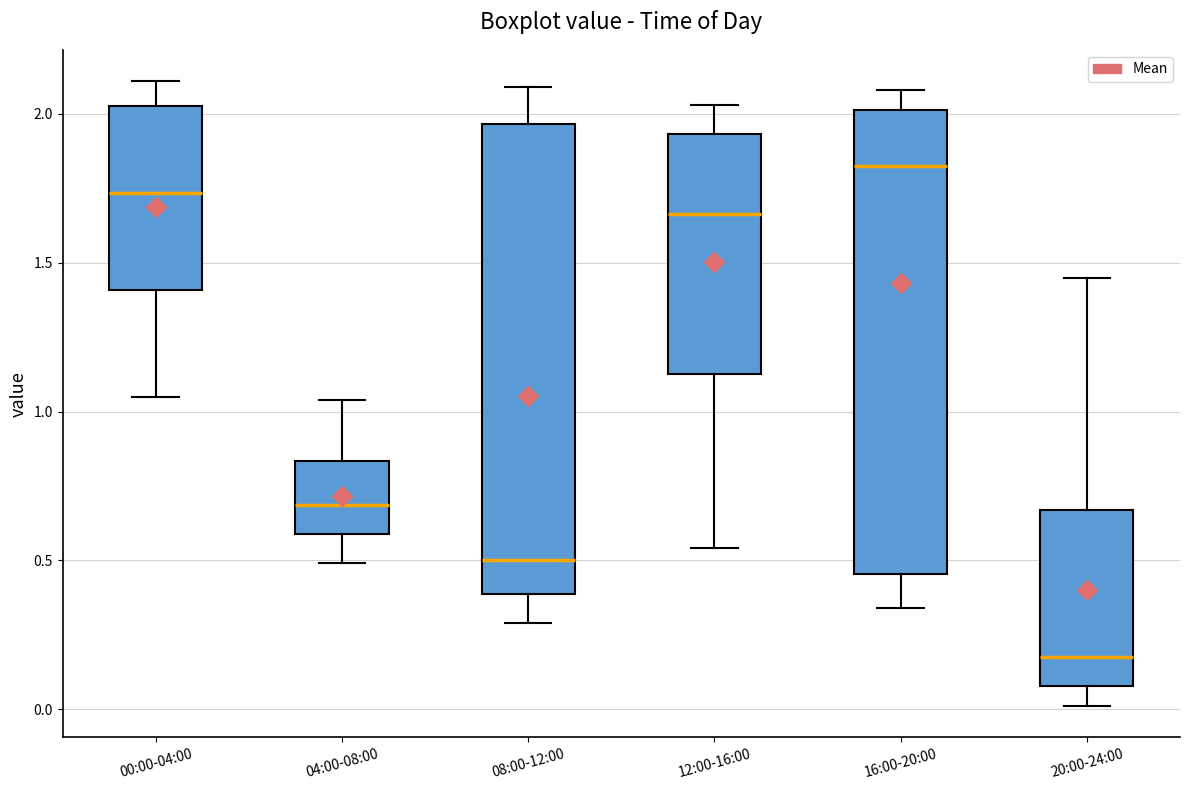

Reading left to right, read every box against the y-axis: the position of its median line, the range the box covers, and the ends of its whiskers. The values are not printed on the chart, so give them approximately, as read against the axis.

00:00-04:00: median 1.75, box 1.40 to 2.05, whiskers 1.05 to 2.10
04:00-08:00: median 0.70, box 0.60 to 0.85, whiskers 0.50 to 1.05
08:00-12:00: median 0.50, box 0.40 to 1.95, whiskers 0.30 to 2.10
12:00-16:00: median 1.65, box 1.15 to 1.95, whiskers 0.55 to 2.05
16:00-20:00: median 1.85, box 0.45 to 2.00, whiskers 0.35 to 2.10
20:00-24:00: median 0.20, box 0.10 to 0.65, whiskers 0.00 to 1.45